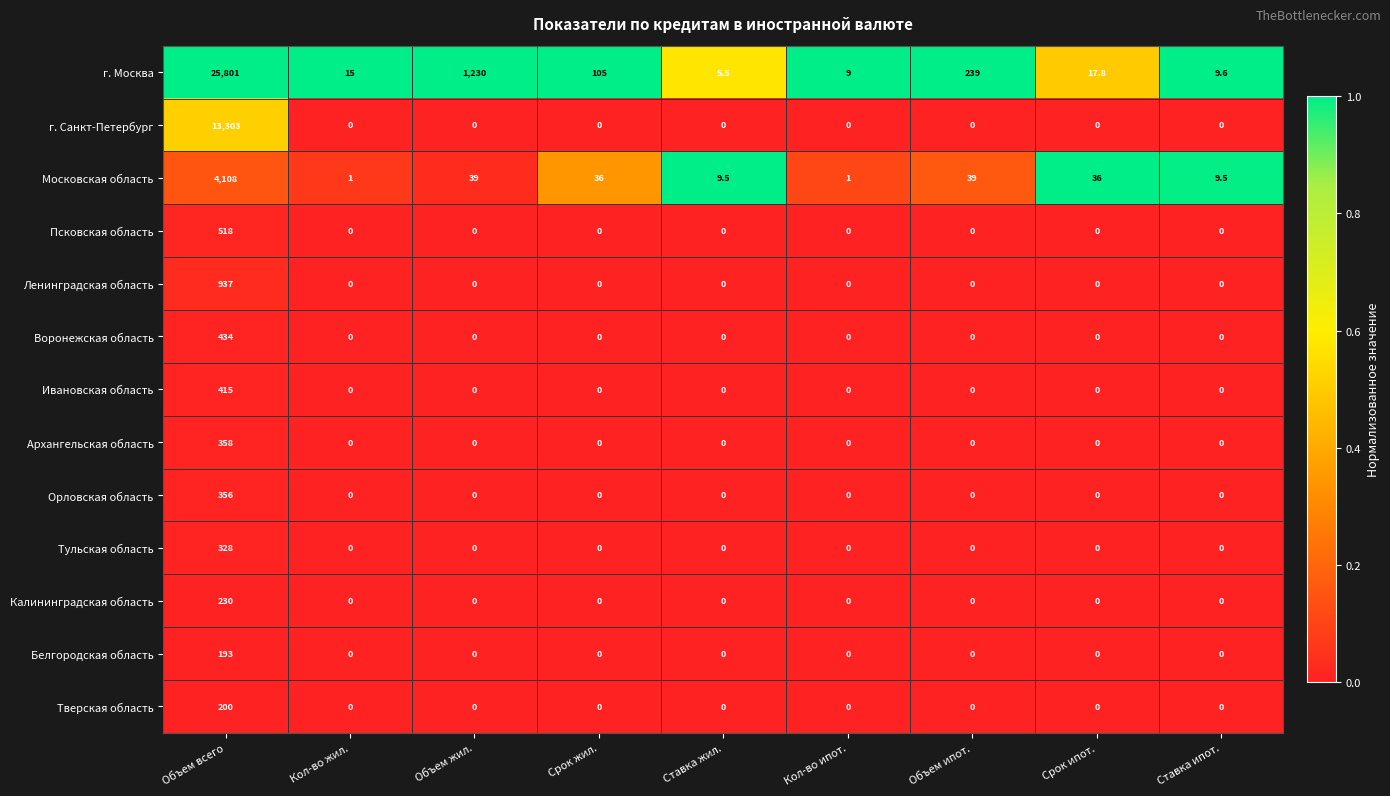

The value of Калининградская область at Срок жил. is 142.0. True or false?

False